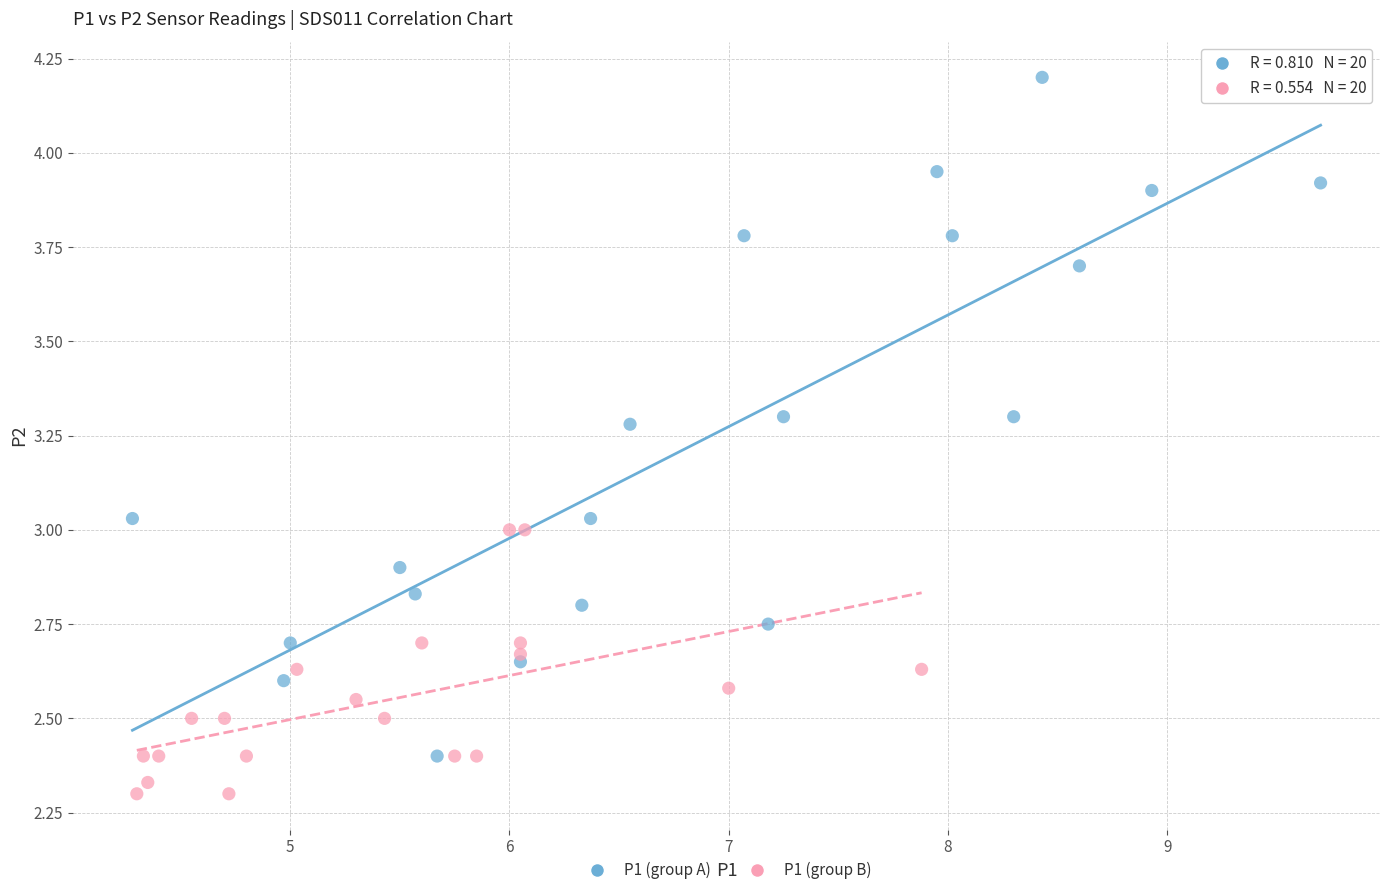

Which series contains the highest Y value?

P1 (group A)